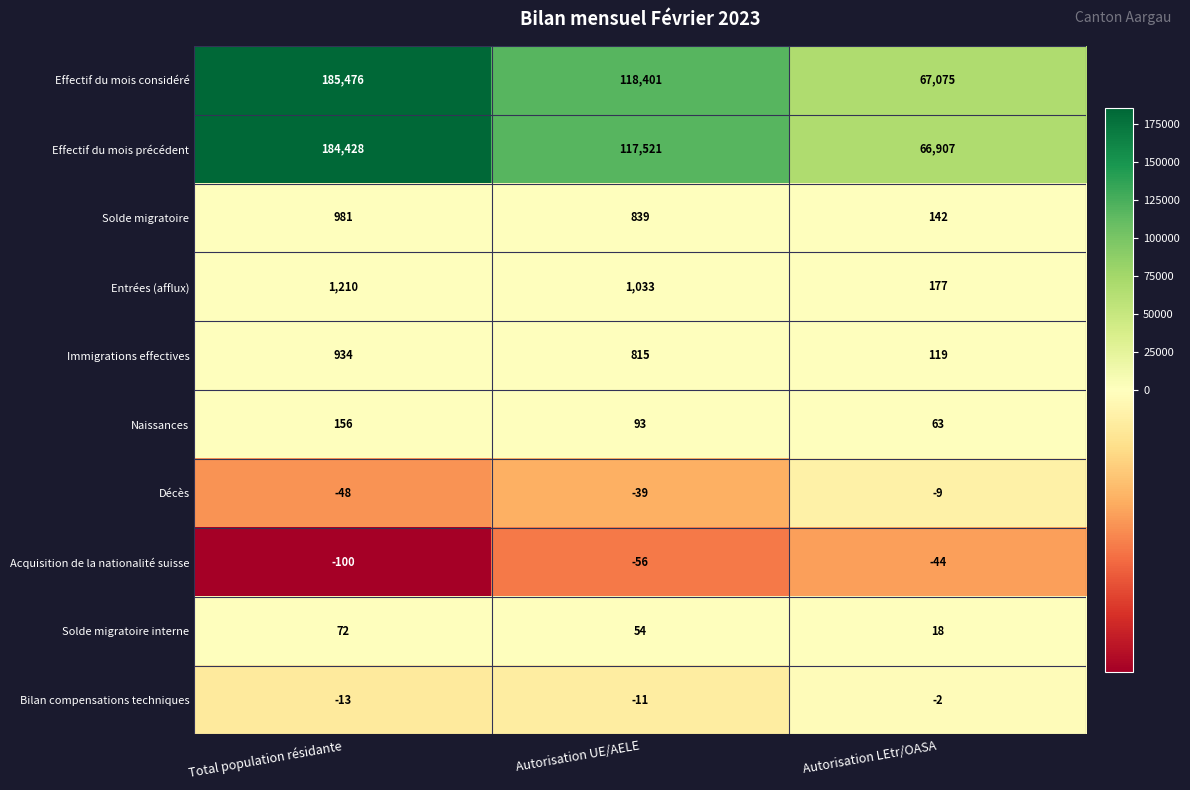

What is the difference between the highest and lowest values at Autorisation LEtr/OASA?

67119